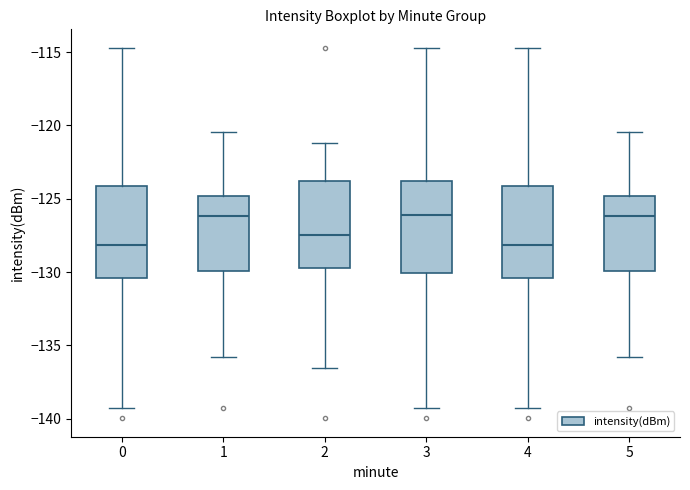

Reading left to right, read every box against the y-axis: the position of its median line, the range the box covers, and the ends of its whiskers. The values are not printed on the chart, so give them approximately, as read against the axis.

0: median -128.0, box -130.5 to -124.0, whiskers -139.5 to -114.5
1: median -126.0, box -130.0 to -125.0, whiskers -136.0 to -120.5
2: median -127.5, box -129.5 to -124.0, whiskers -136.5 to -121.0
3: median -126.0, box -130.0 to -124.0, whiskers -139.5 to -114.5
4: median -128.0, box -130.5 to -124.0, whiskers -139.5 to -114.5
5: median -126.0, box -130.0 to -125.0, whiskers -136.0 to -120.5